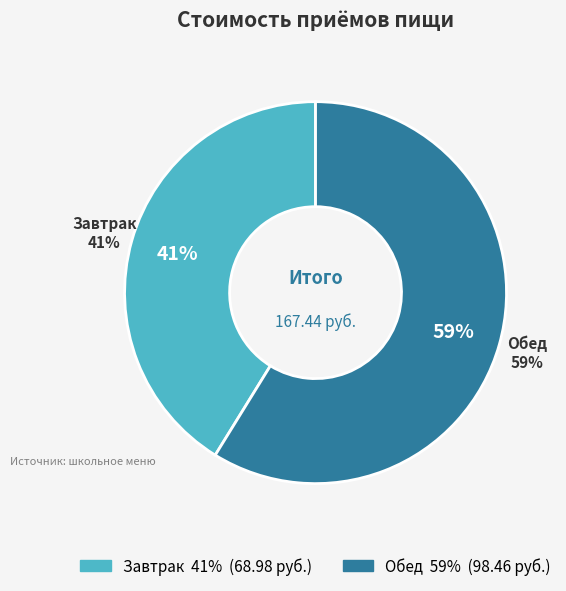

Does Обед account for over 50% of the chart?

Yes